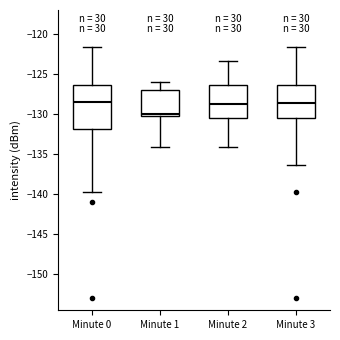

Comparing the boxes themselves (not the whiskers), which one is the tallest?

Minute 0